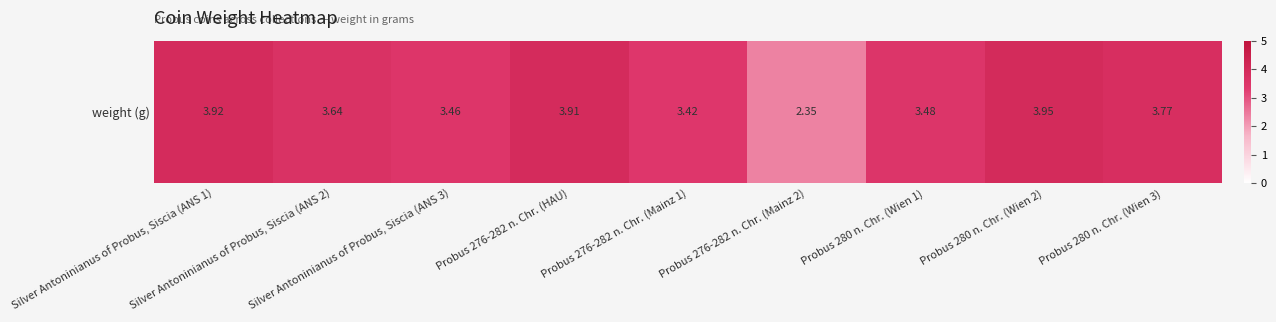

Rank the categories by value from highest to lowest.

Probus 280 n. Chr. (Wien 2), Silver Antoninianus of Probus, Siscia (ANS 1), Probus 276-282 n. Chr. (HAU), Probus 280 n. Chr. (Wien 3), Silver Antoninianus of Probus, Siscia (ANS 2), Probus 280 n. Chr. (Wien 1), Silver Antoninianus of Probus, Siscia (ANS 3), Probus 276-282 n. Chr. (Mainz 1), Probus 276-282 n. Chr. (Mainz 2)